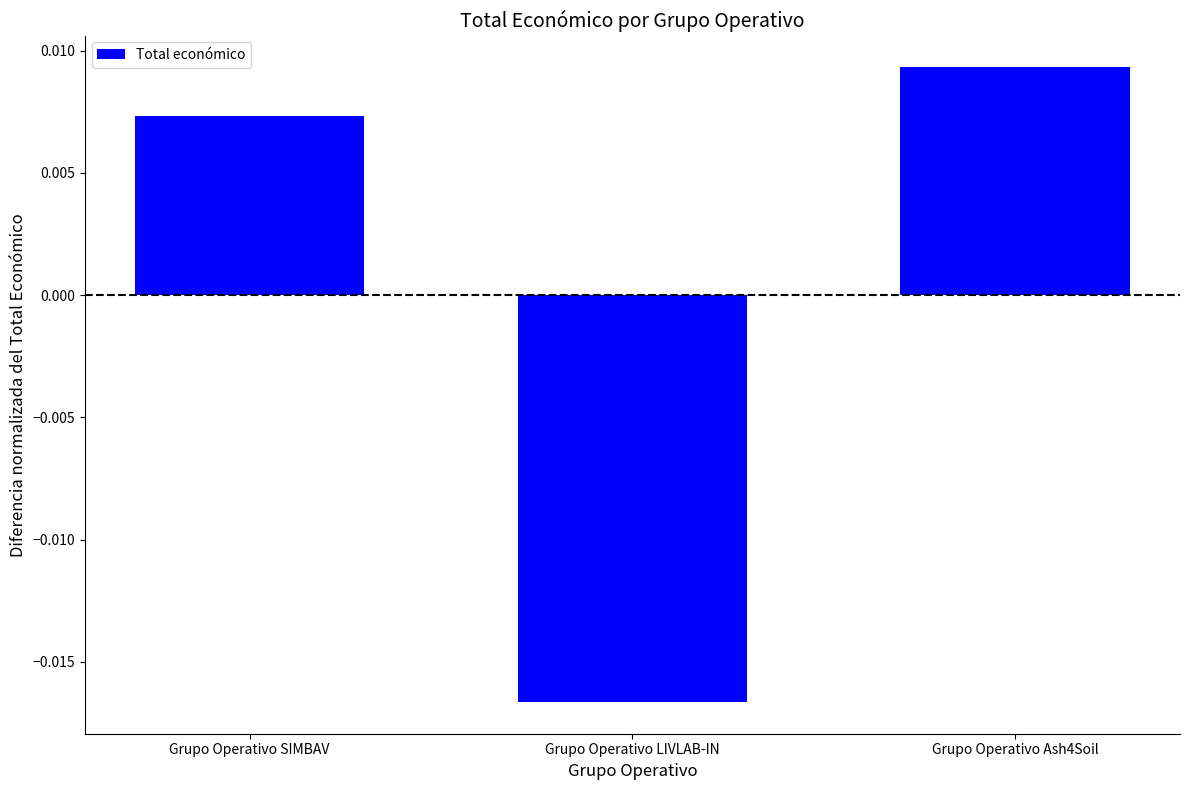

What position from the right is Grupo Operativo LIVLAB-IN?

2